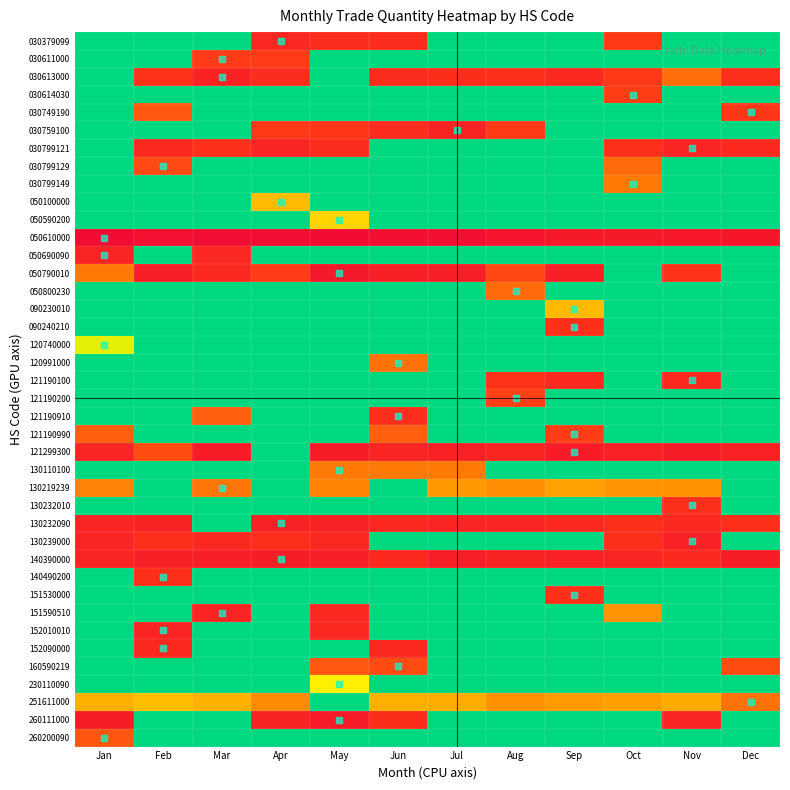

How many series are shown in this chart?

40